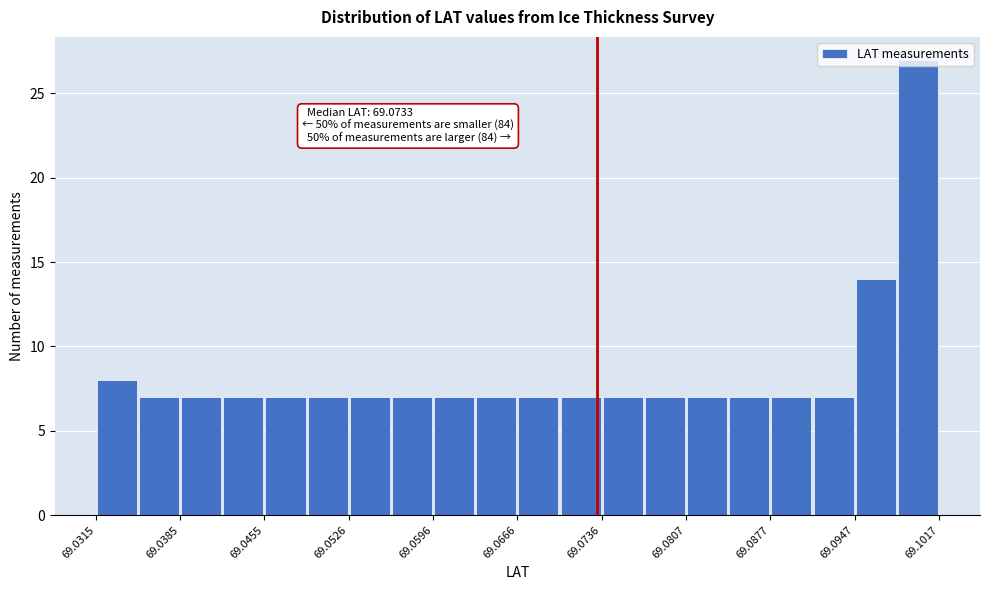

Read against the x-axis, roughly where is the centre of the tallest bar?

69.100